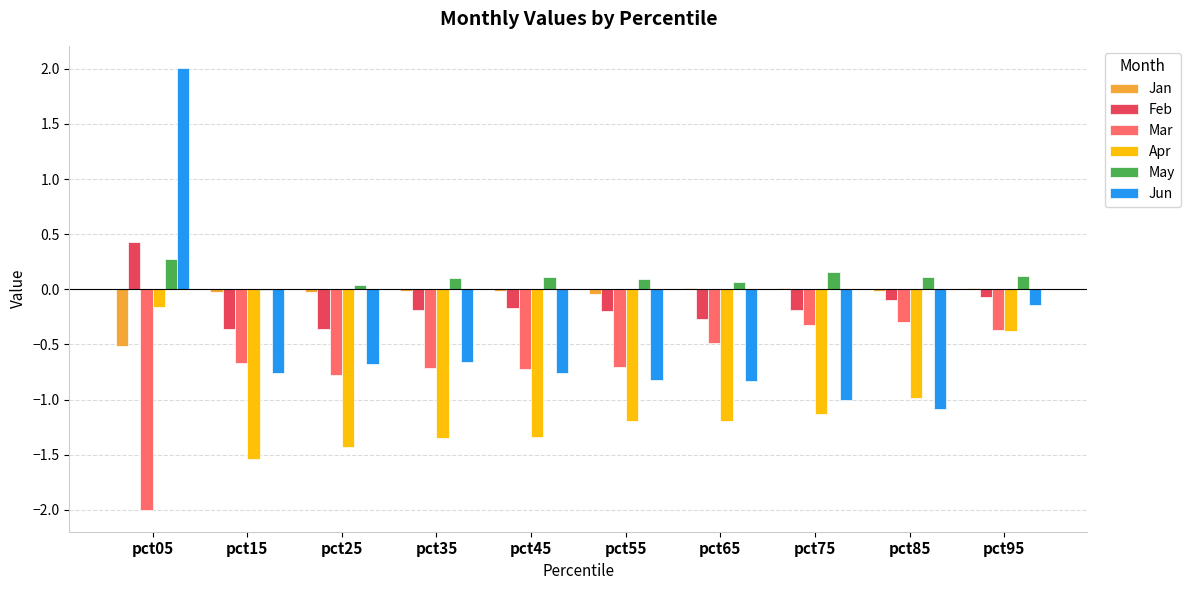

Which category has the highest value across all series?

pct05